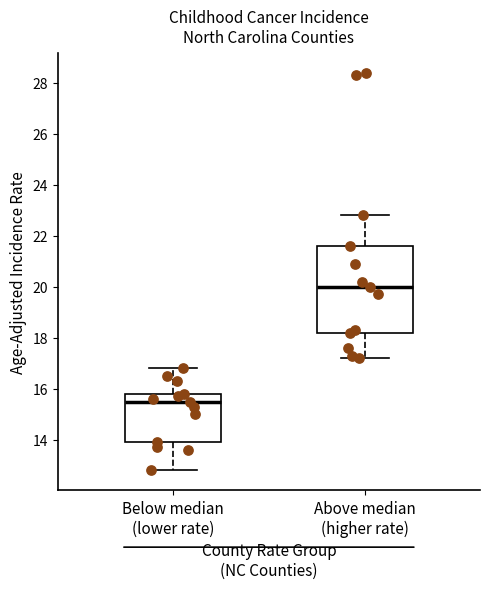

Reading left to right, transcribe this box plot: for each box, give where its median line is, the range the box spans, and where its two whiskers end, as read against the y-axis. The values are not printed on the chart, so give them approximately, as read against the axis.

Below median (lower rate): median 15.6, box 14.0 to 15.8, whiskers 12.8 to 16.8
Above median (higher rate): median 20.0, box 18.2 to 21.6, whiskers 17.2 to 22.8